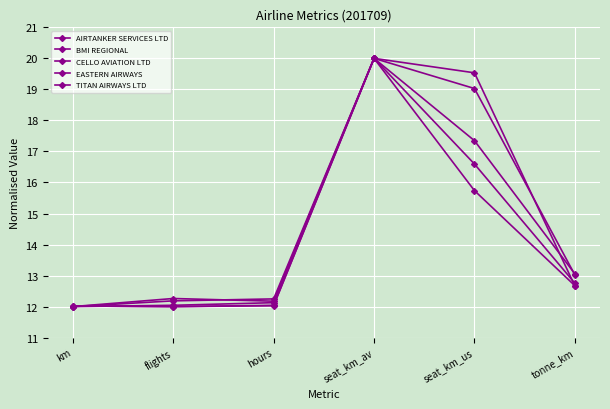

How many lines are shown in the chart?

5